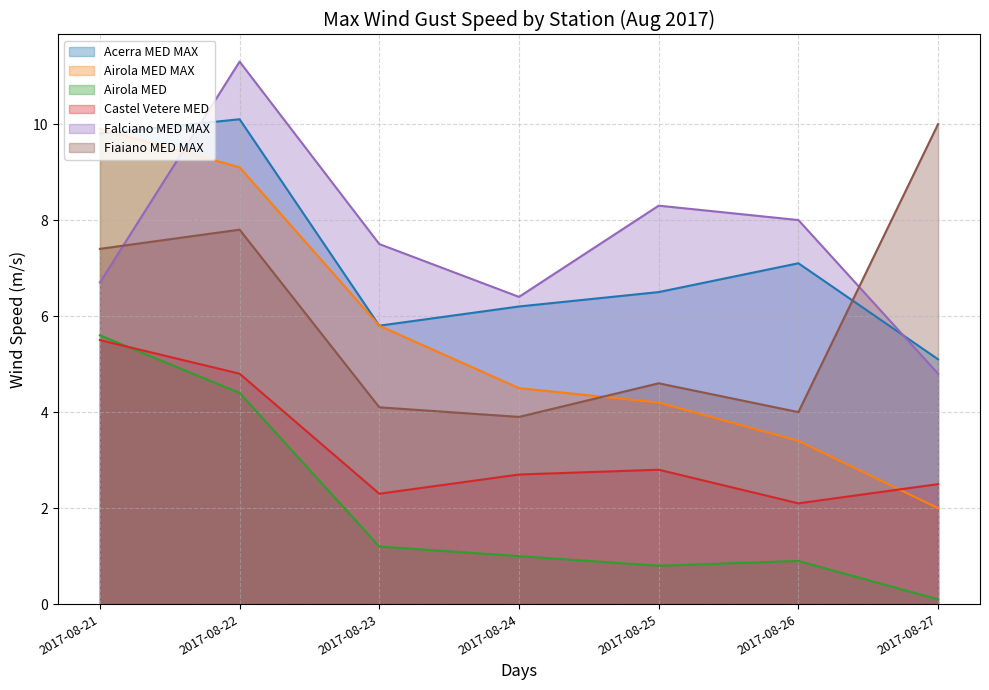

At which label is Acerra MED MAX closest to 7?

2017-08-26